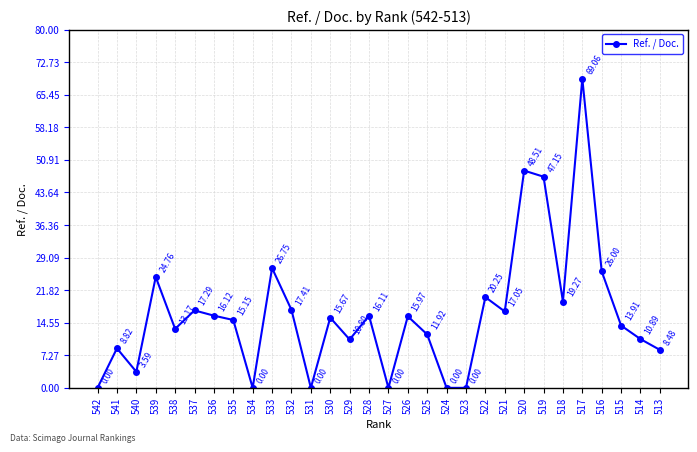

How many interior local peaks (higher than both neighbors) does the data have?

10